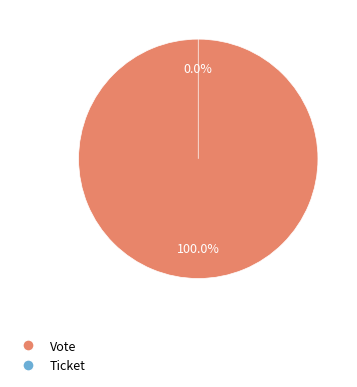

How many slices are in this pie chart?

2